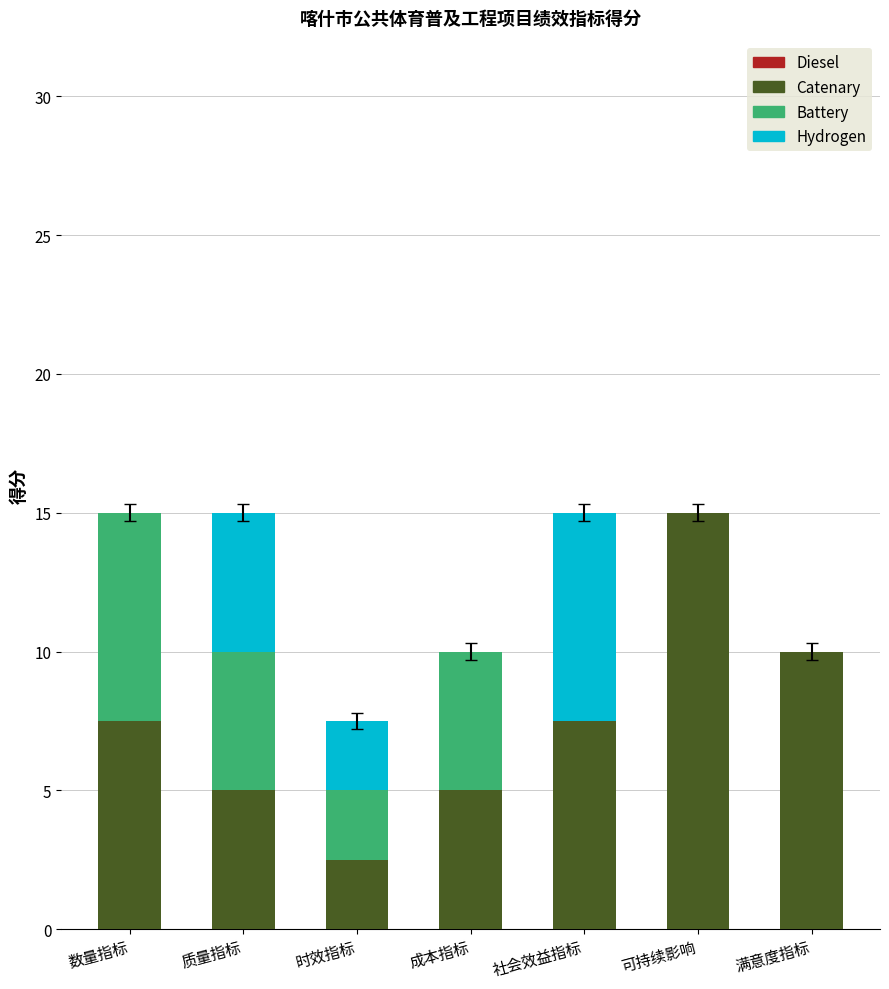

What is the sum of all Catenary values?

52.5